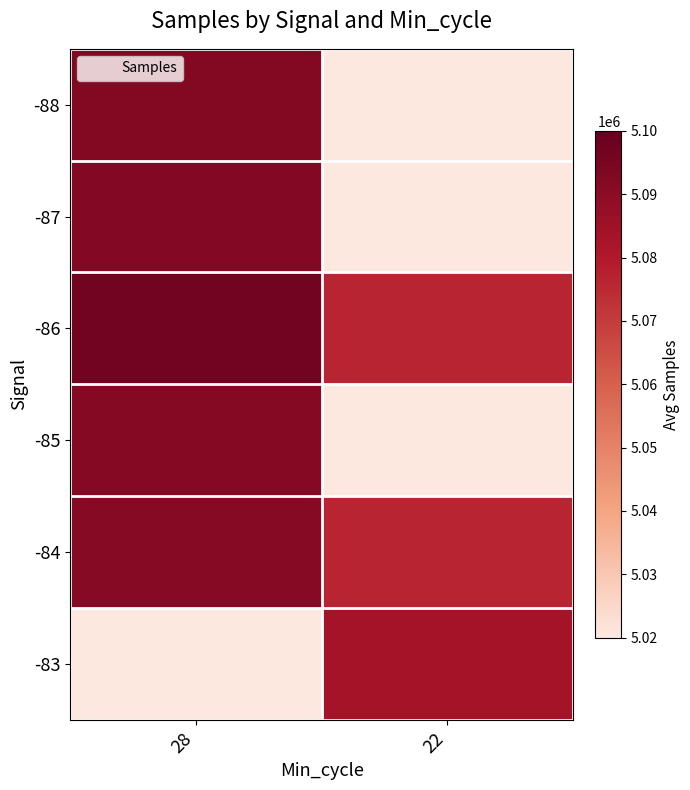

At how many categories does at least one series exceed 5090519?

1